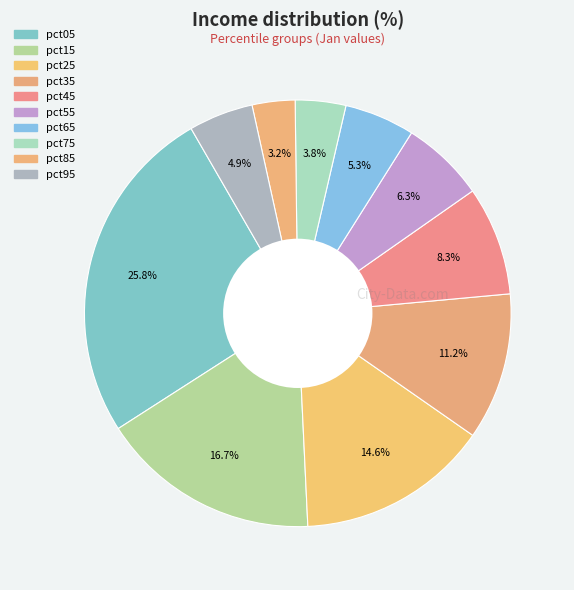

To the nearest percent, what is the average slice percentage?

10%